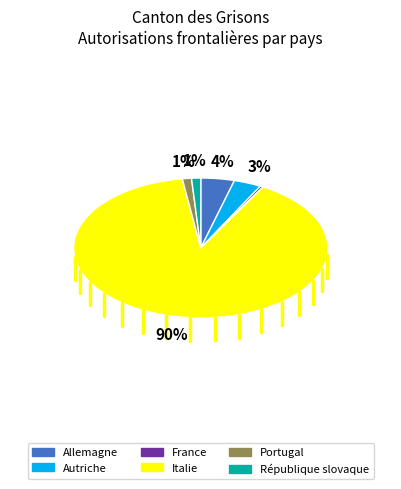

True or false: Portugal accounts for 1% of the total.

True